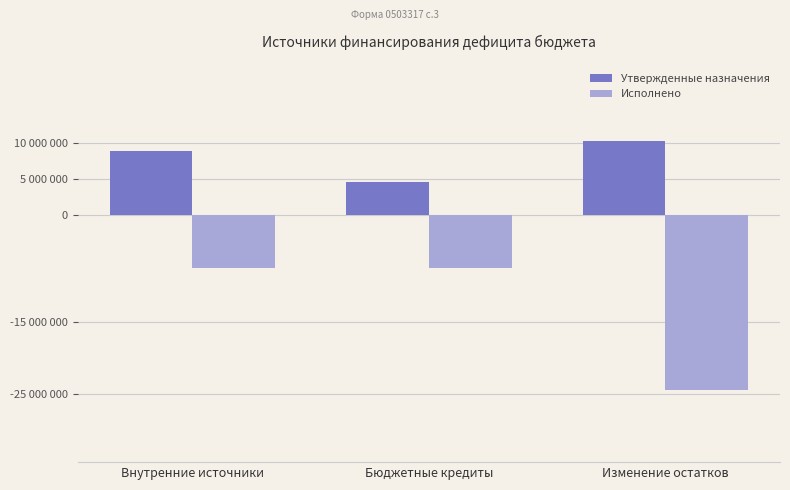

Is it true that Утвержденные назначения equals 8870000.0 at Внутренние источники?

True